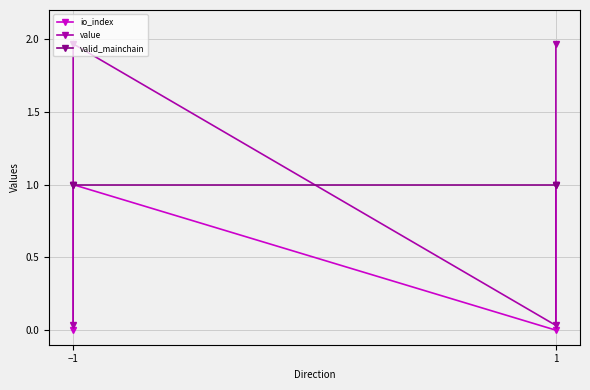

What are all the series names shown in the legend?

io_index, value, valid_mainchain